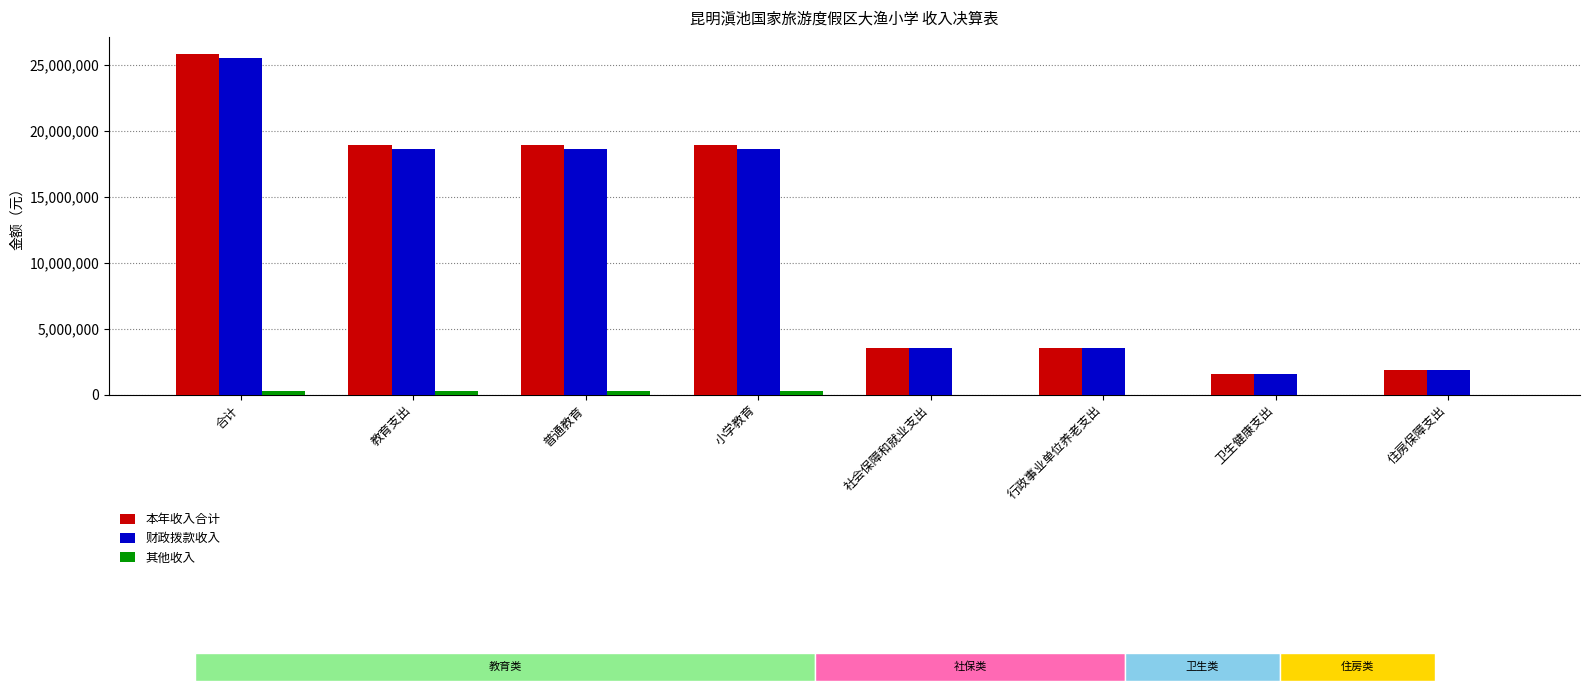

What is the total value across all series at 社会保障和就业支出?

7096637.3